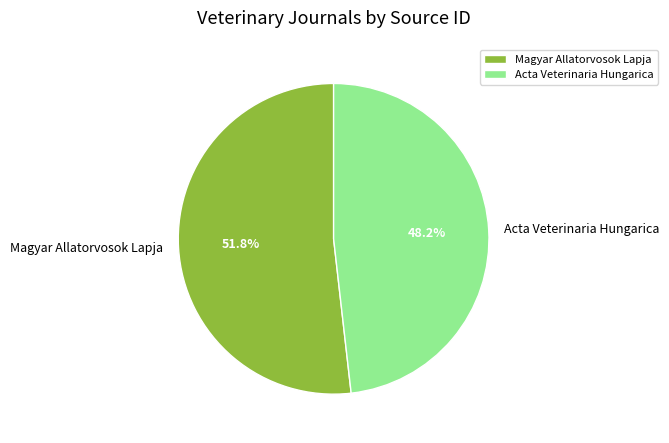

To the nearest percent, what percentage of the pie is Acta Veterinaria Hungarica?

48%